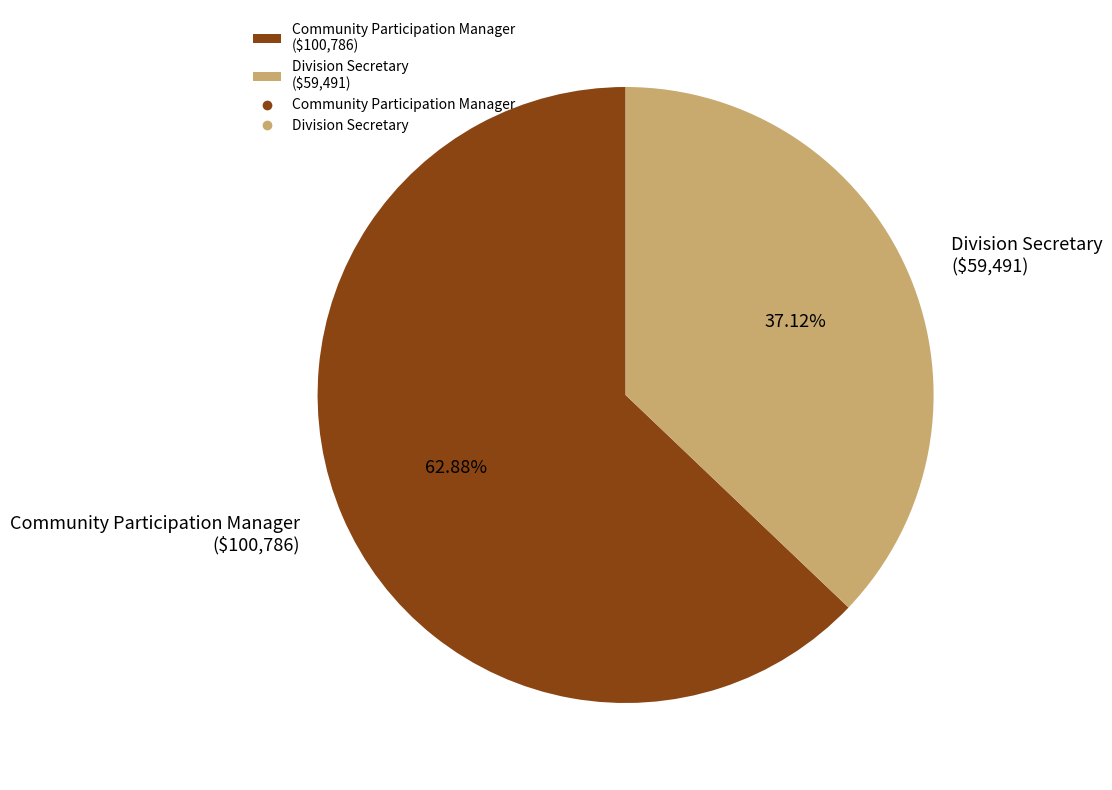

What percentage is the Division Secretary slice, to the nearest percent?

37%